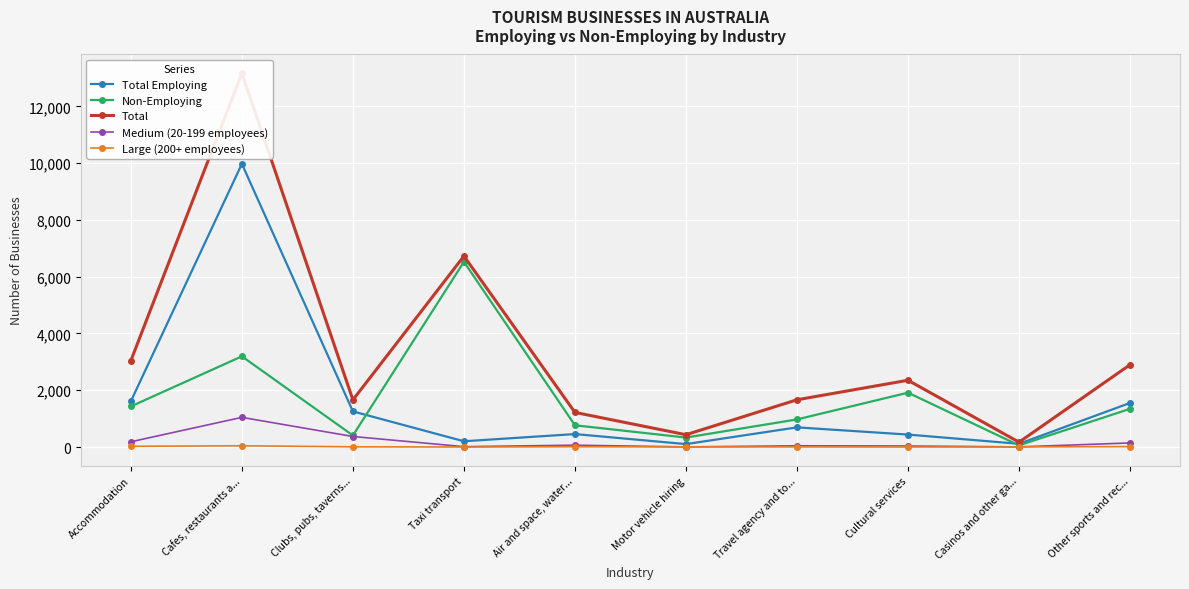

What is the value of the Total point at the 10th from the left?

2899